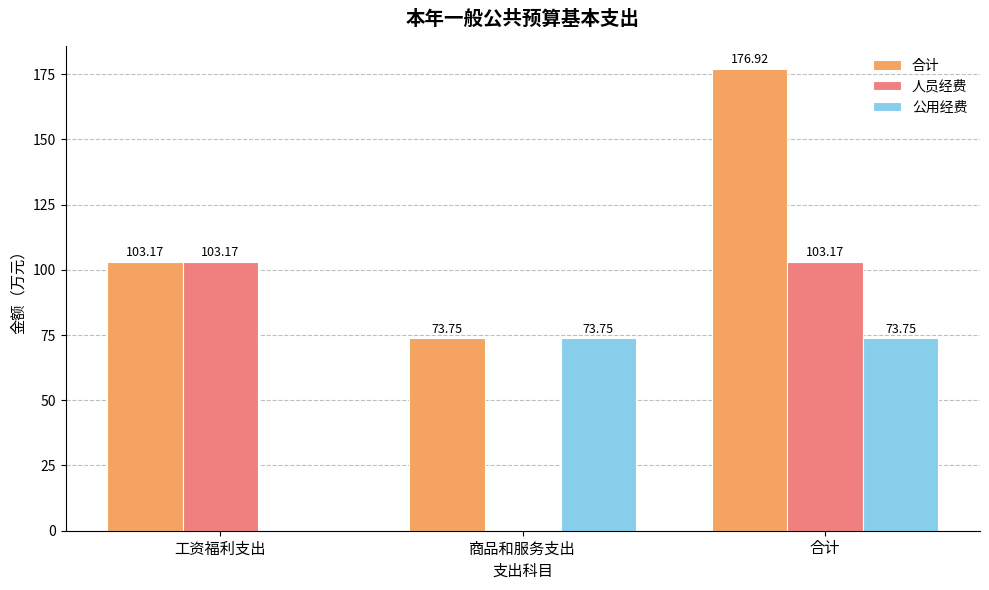

Between 工资福利支出 and 商品和服务支出, which series saw the biggest shift?

人员经费